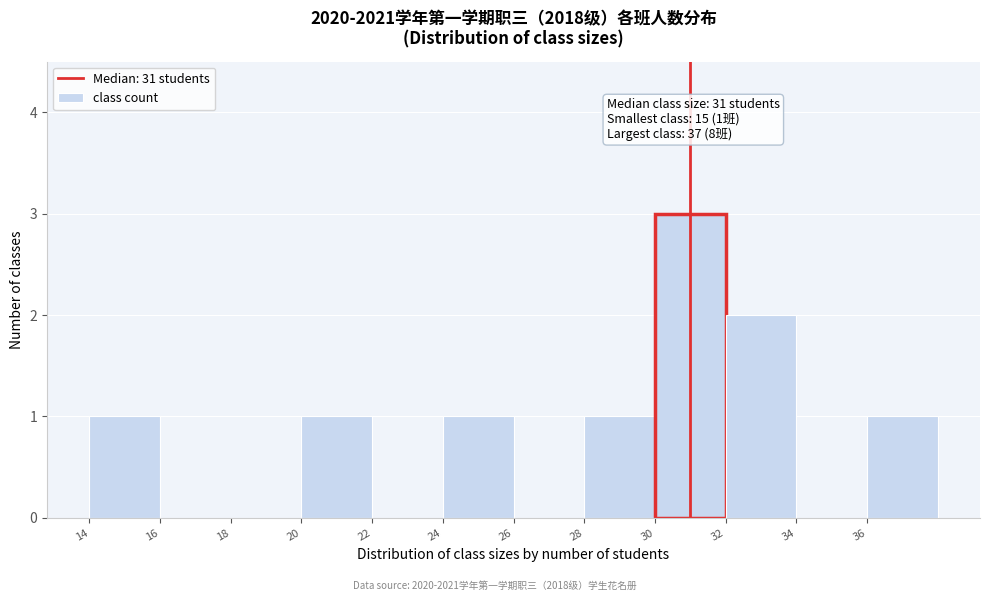

Which range on the x-axis has the tallest bar?

30 to 32